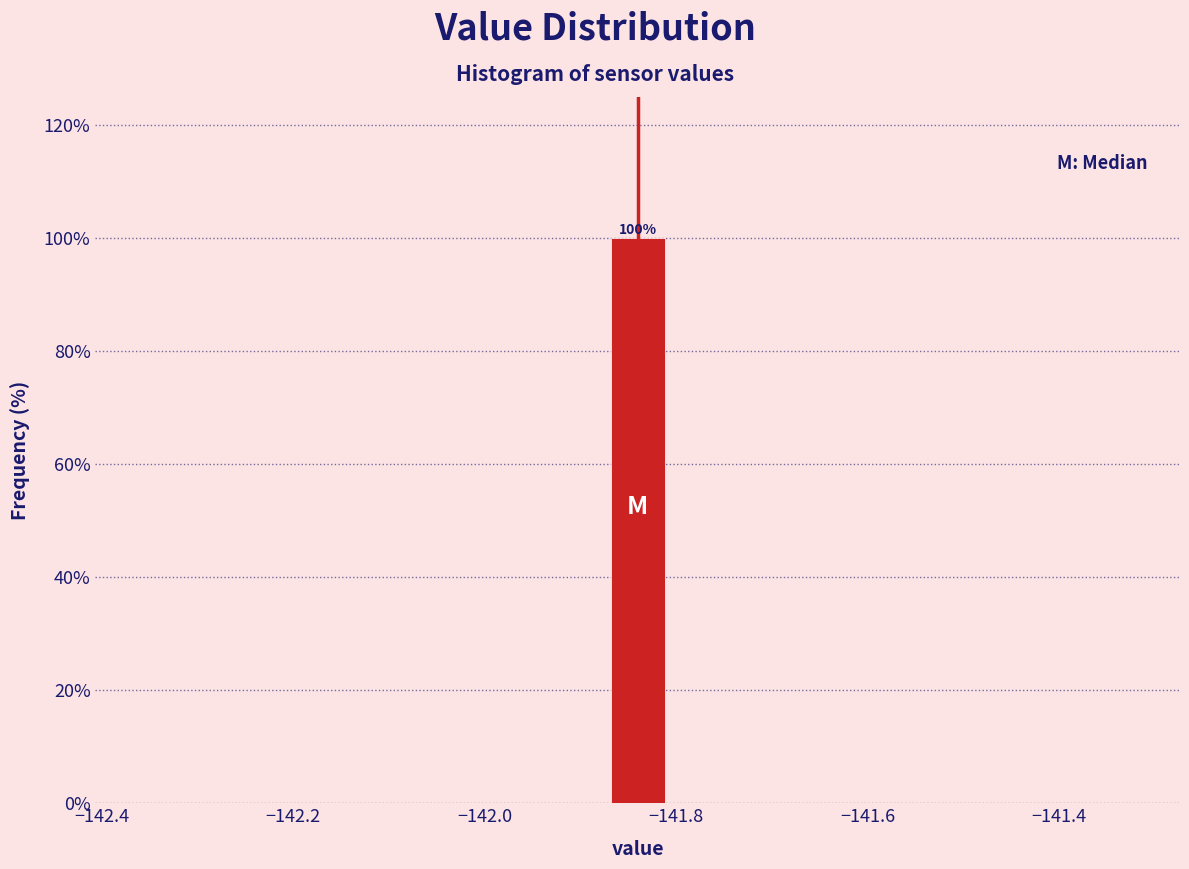

Read against the x-axis, roughly where is the centre of the tallest bar?

-141.84